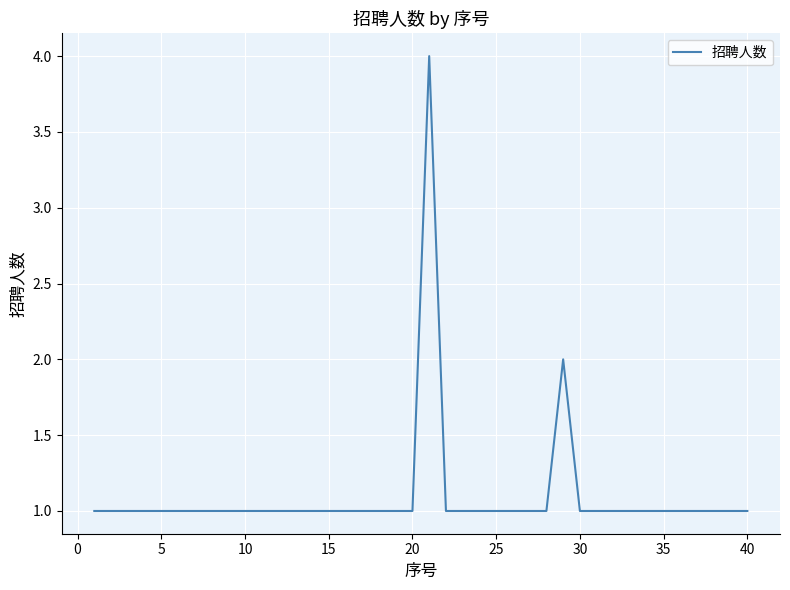

What is the greatest value displayed?

4